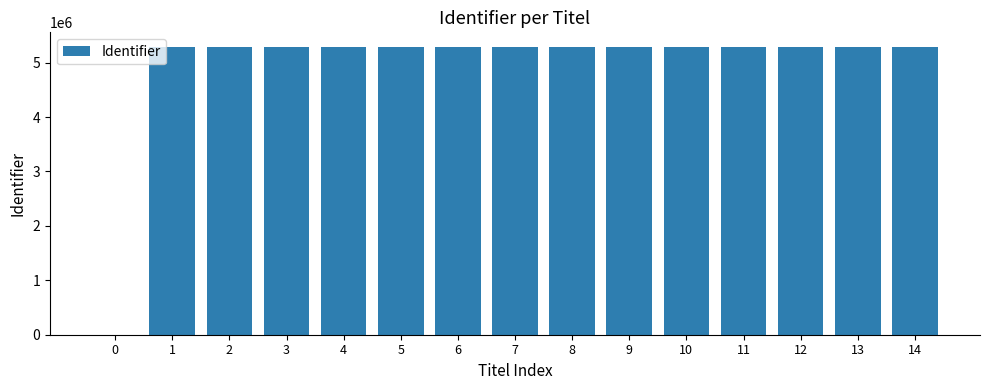

The chart shows a value of 7364468 at 14. True or false?

False